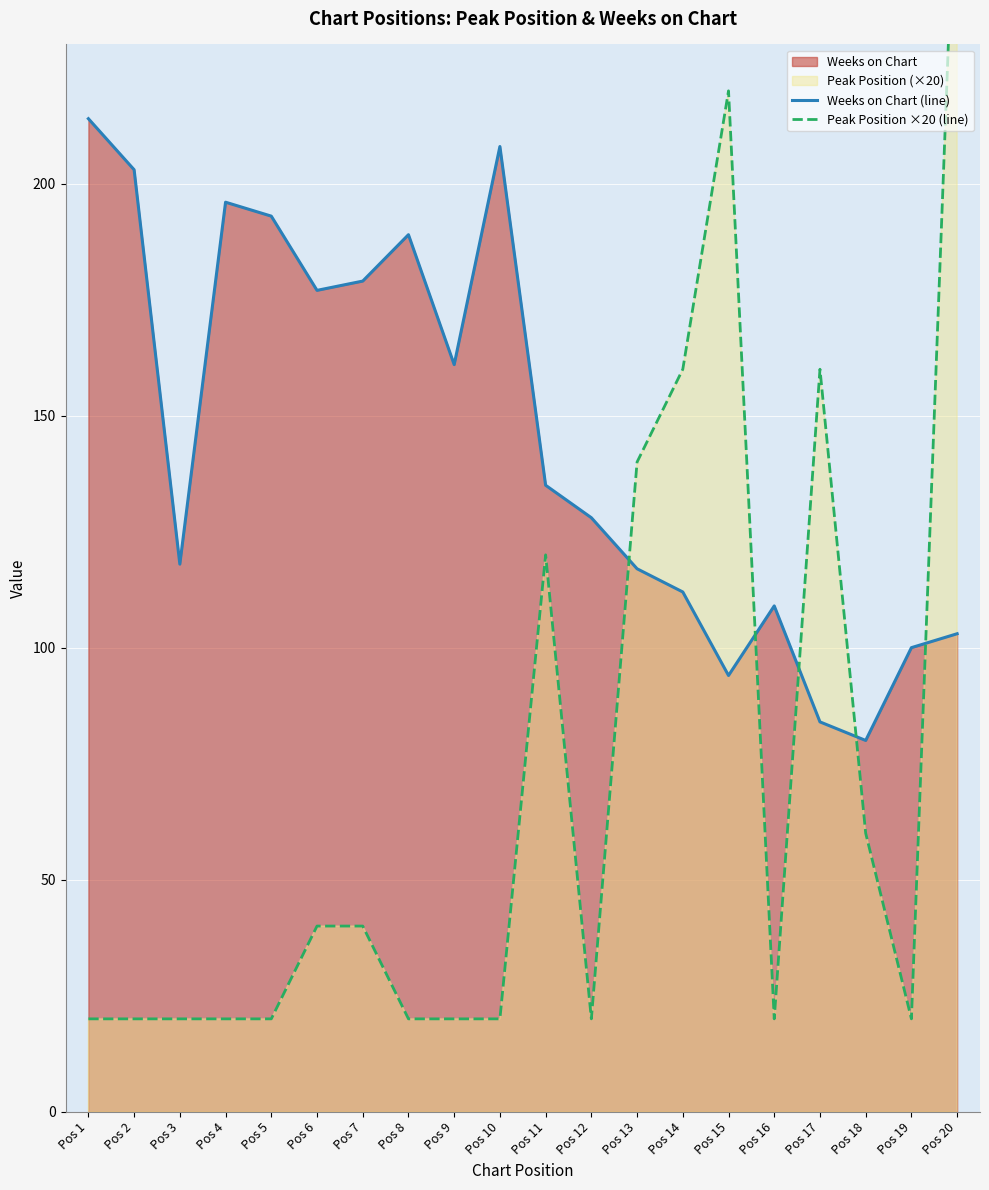

The value of Peak Position ×20 (line) at Pos 11 is 57. True or false?

False